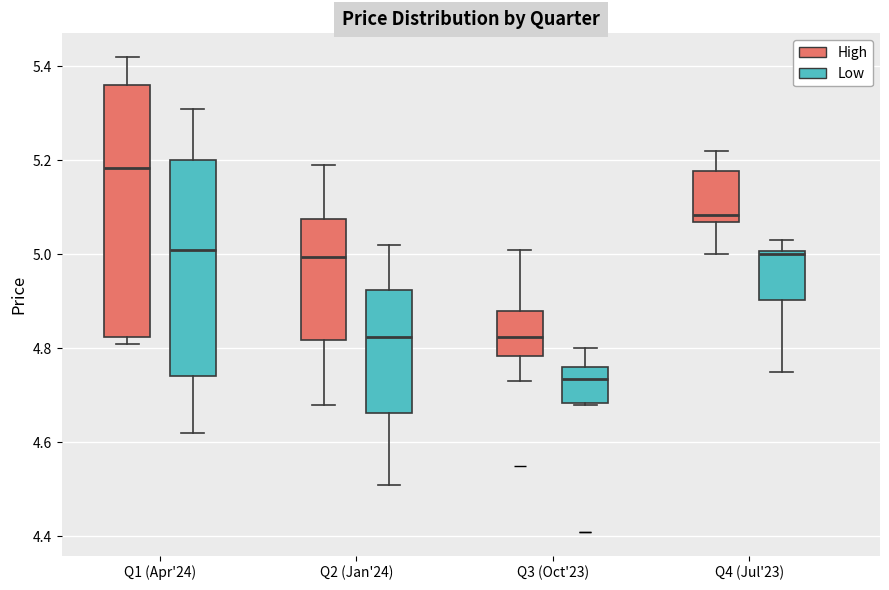

Reading left to right, read every box against the y-axis: the position of its median line, the range the box covers, and the ends of its whiskers. The values are not printed on the chart, so give them approximately, as read against the axis.

Q1 (Apr'24) (High): median 5.18, box 4.82 to 5.36, whiskers 4.82 (just below the box's lower edge) to 5.42
Q1 (Apr'24) (Low): median 5.02, box 4.74 to 5.20, whiskers 4.62 to 5.32
Q2 (Jan'24) (High): median 5.00, box 4.82 to 5.08, whiskers 4.68 to 5.20
Q2 (Jan'24) (Low): median 4.82, box 4.66 to 4.92, whiskers 4.52 to 5.02
Q3 (Oct'23) (High): median 4.82, box 4.78 to 4.88, whiskers 4.74 to 5.02
Q3 (Oct'23) (Low): median 4.74, box 4.68 to 4.76, whiskers 4.68 to 4.80
Q4 (Jul'23) (High): median 5.08 (just above the box's lower edge), box 5.08 to 5.18, whiskers 5.00 to 5.22
Q4 (Jul'23) (Low): median 5.00 (just below the box's upper edge), box 4.90 to 5.00, whiskers 4.76 to 5.04